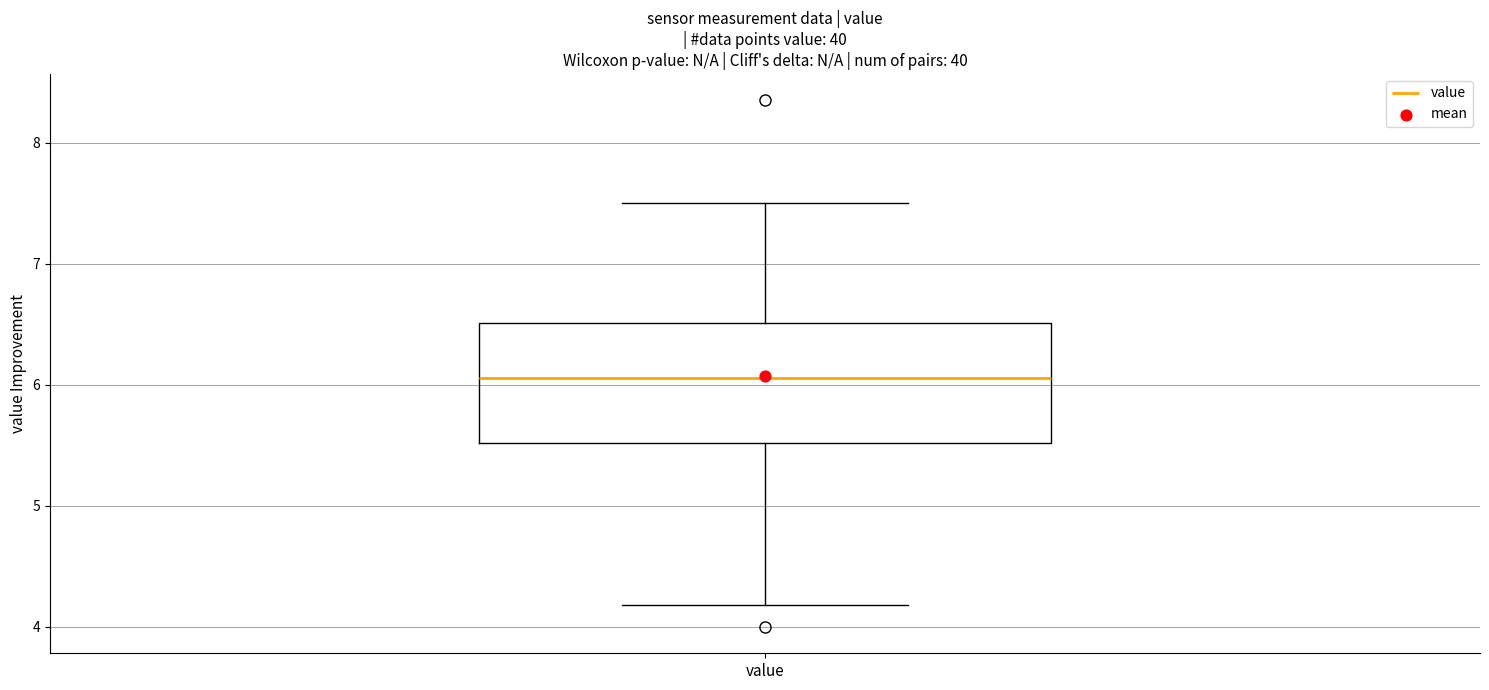

Read this box plot against the y-axis: the position of the median line, the range covered by the box, and the ends of both whiskers. The values are not printed on the chart, so give them approximately, as read against the axis.

median 6.1, box 5.5 to 6.5, whiskers 4.2 to 7.5